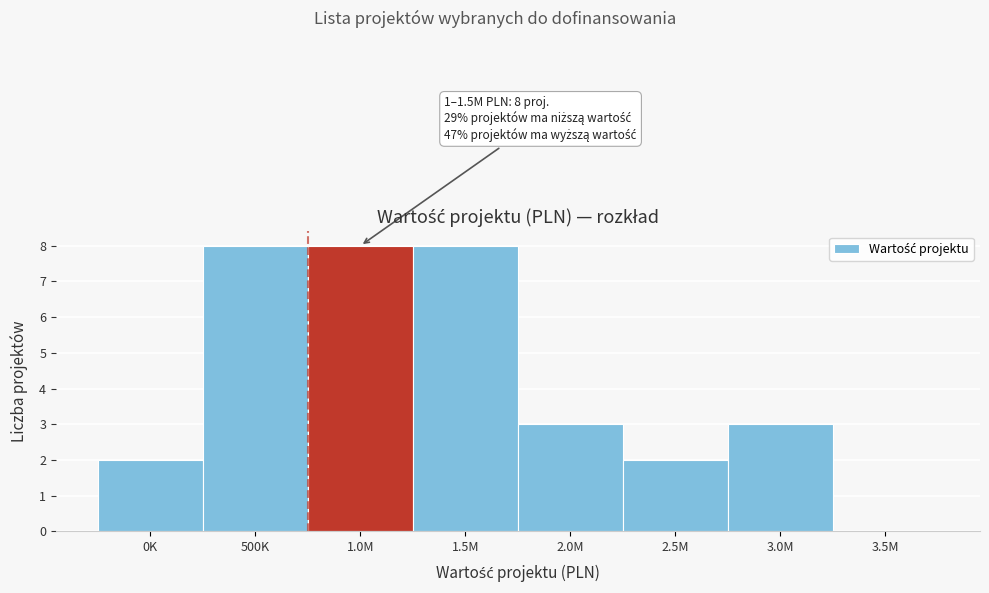

Reading left to right, extract all data points from this chart.

0K=2	500K=8	1.0M=8	1.5M=8	2.0M=3	2.5M=2	3.0M=3	3.5M=0